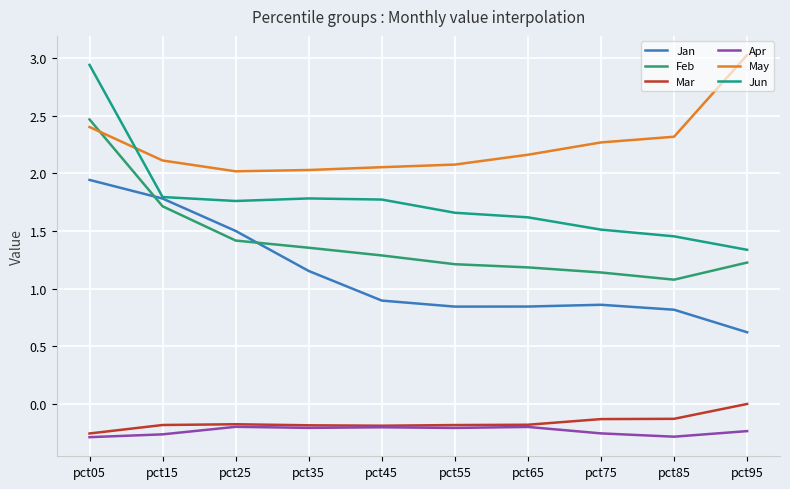

The value of Mar at pct65 is -0.2. True or false?

True